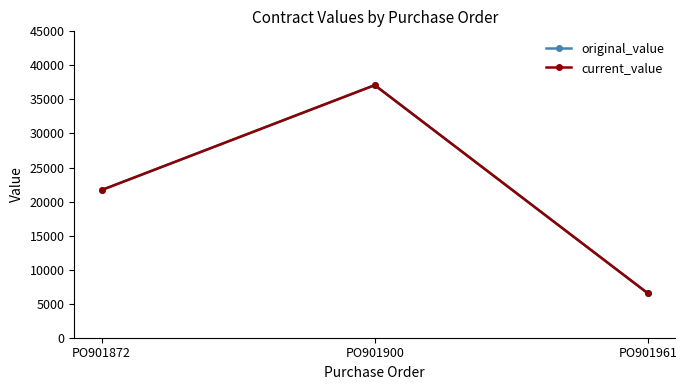

Is this an area chart (filled region under the line)?

No